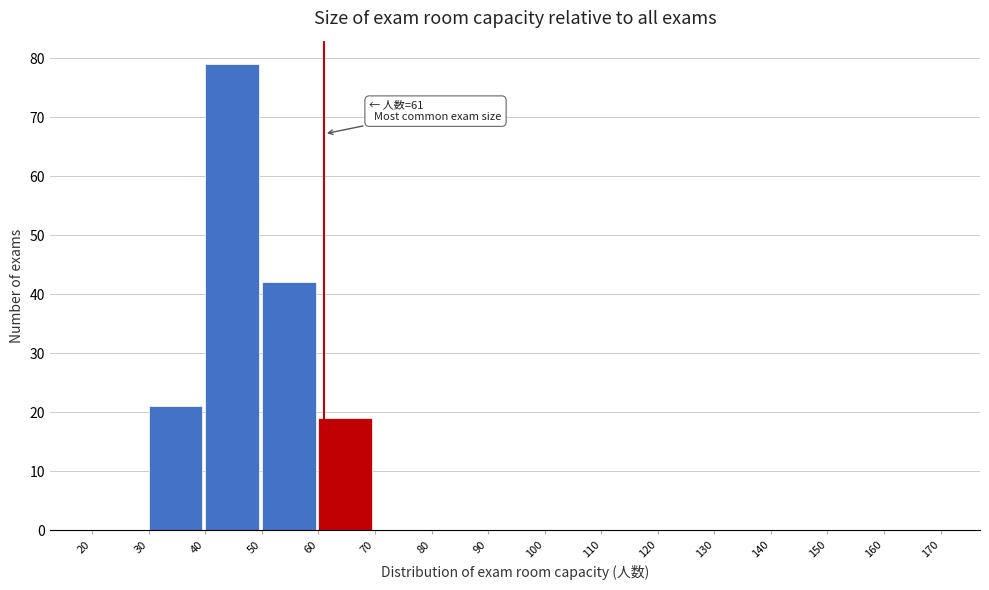

Which range on the x-axis has the tallest bar?

40 to 50